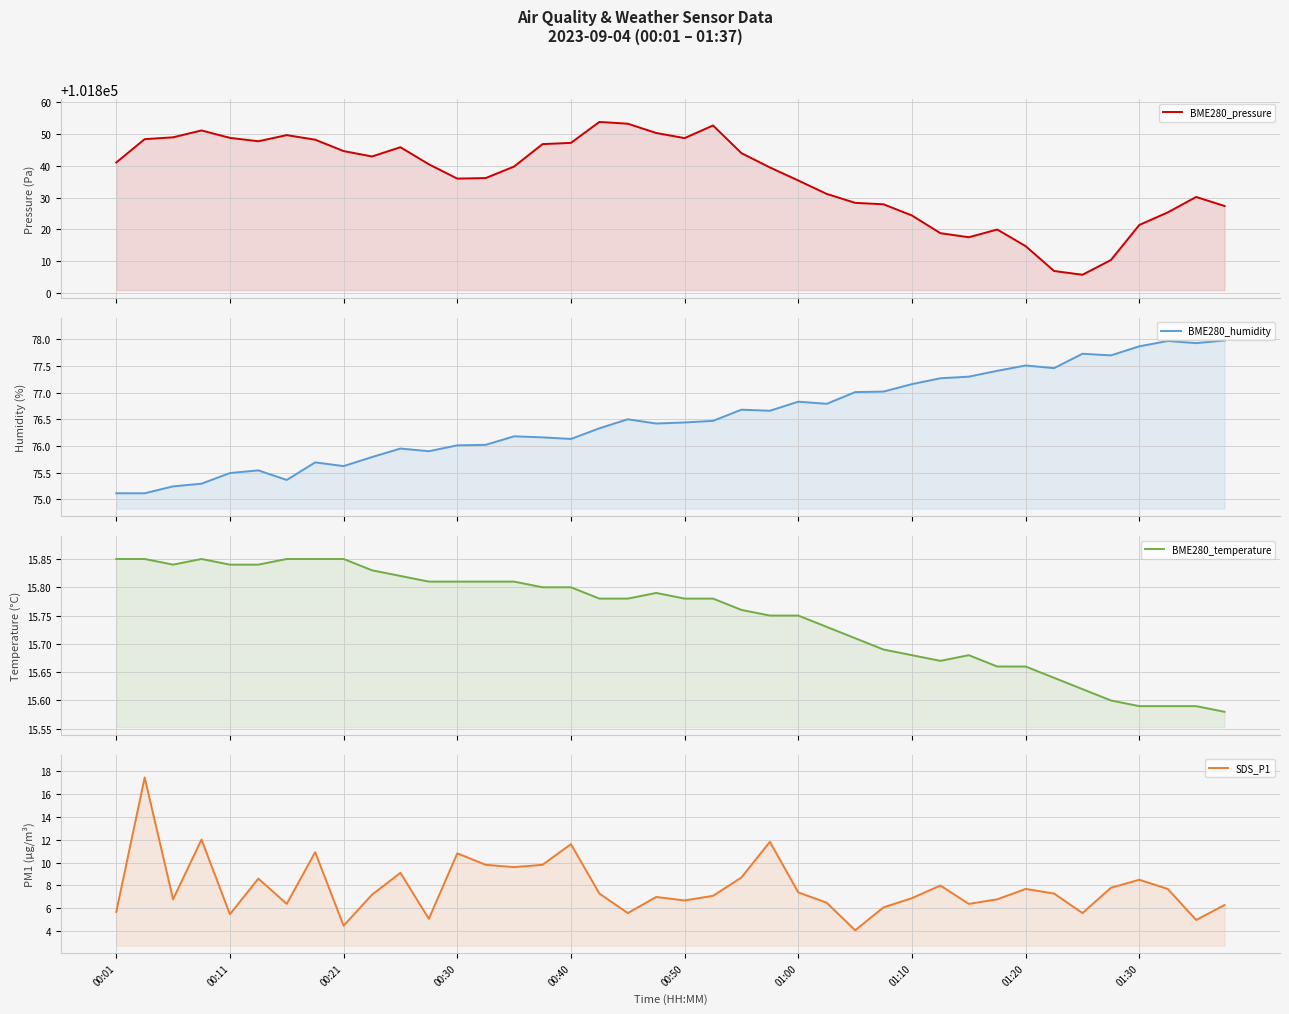

What is the difference between the maximum and minimum values in the SDS_P1 series?

13.3